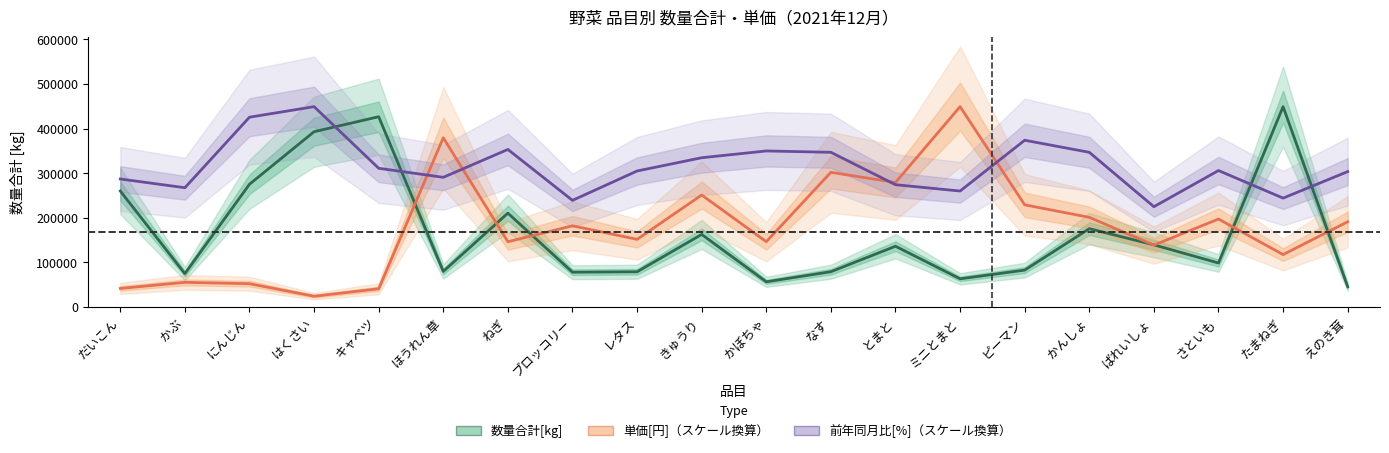

What position from the right is かぶ?

19